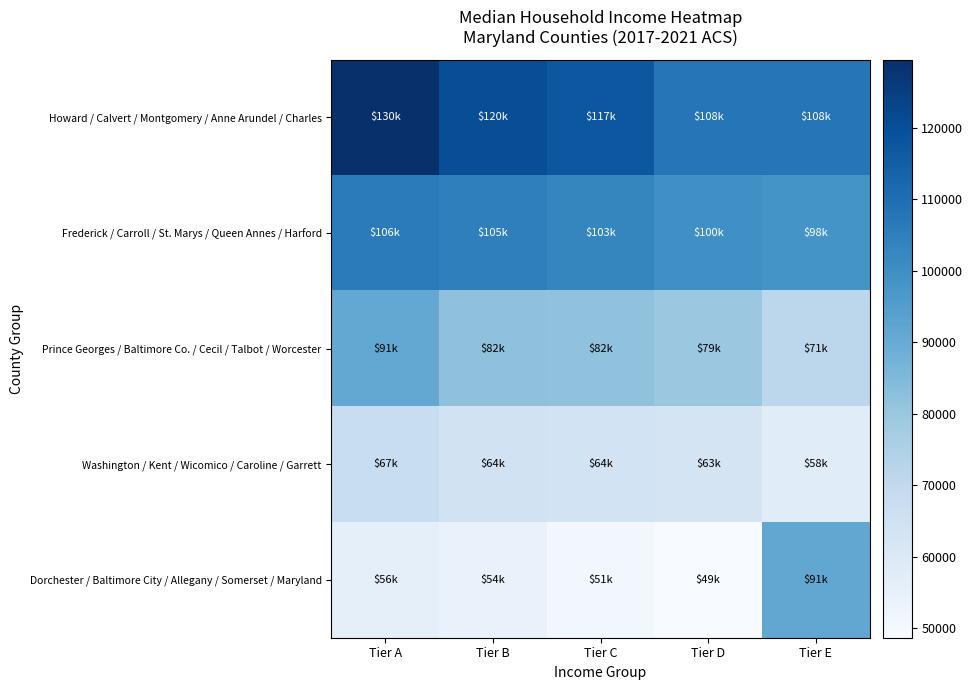

Rank the series by their maximum value, from highest to lowest.

Howard / Calvert / Montgomery / Anne Arundel / Charles, Frederick / Carroll / St. Marys / Queen Annes / Harford, Dorchester / Baltimore City / Allegany / Somerset / Maryland, Prince Georges / Baltimore Co. / Cecil / Talbot / Worcester, Washington / Kent / Wicomico / Caroline / Garrett